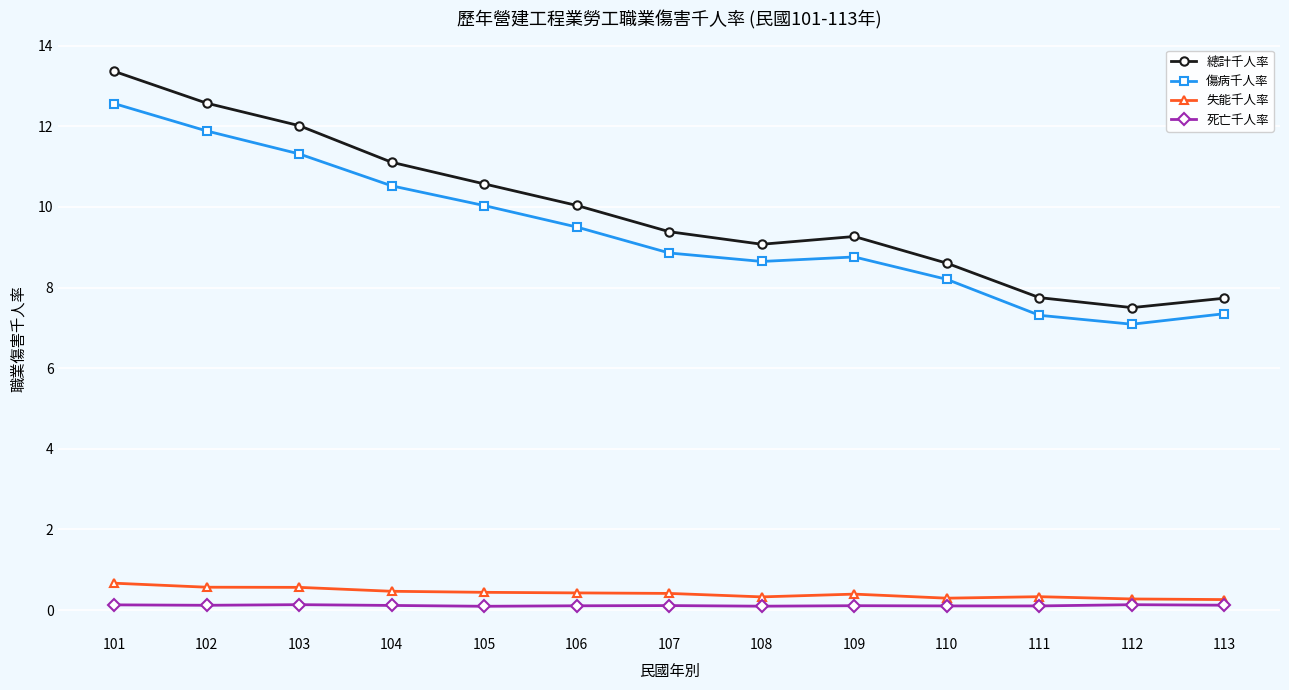

What are all the series names shown in the legend?

總計千人率, 傷病千人率, 失能千人率, 死亡千人率